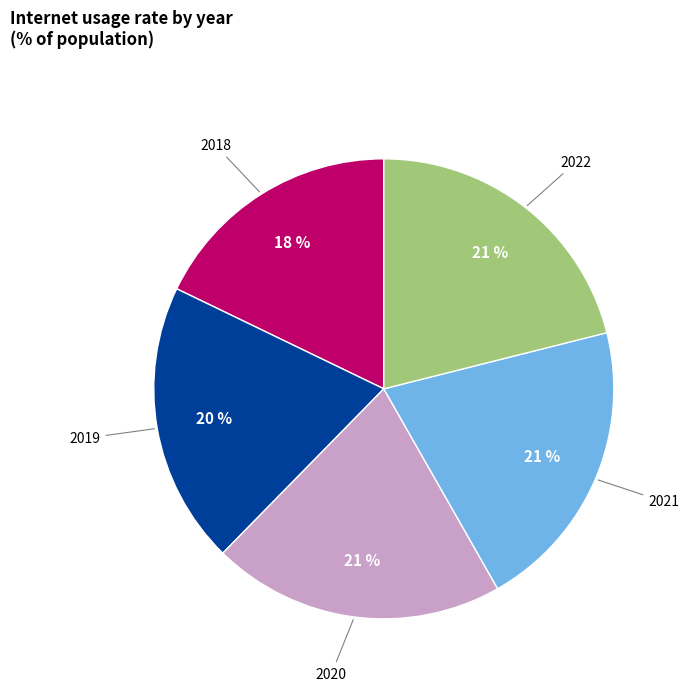

Is the sum of 2019 and 2022 greater than half?

No